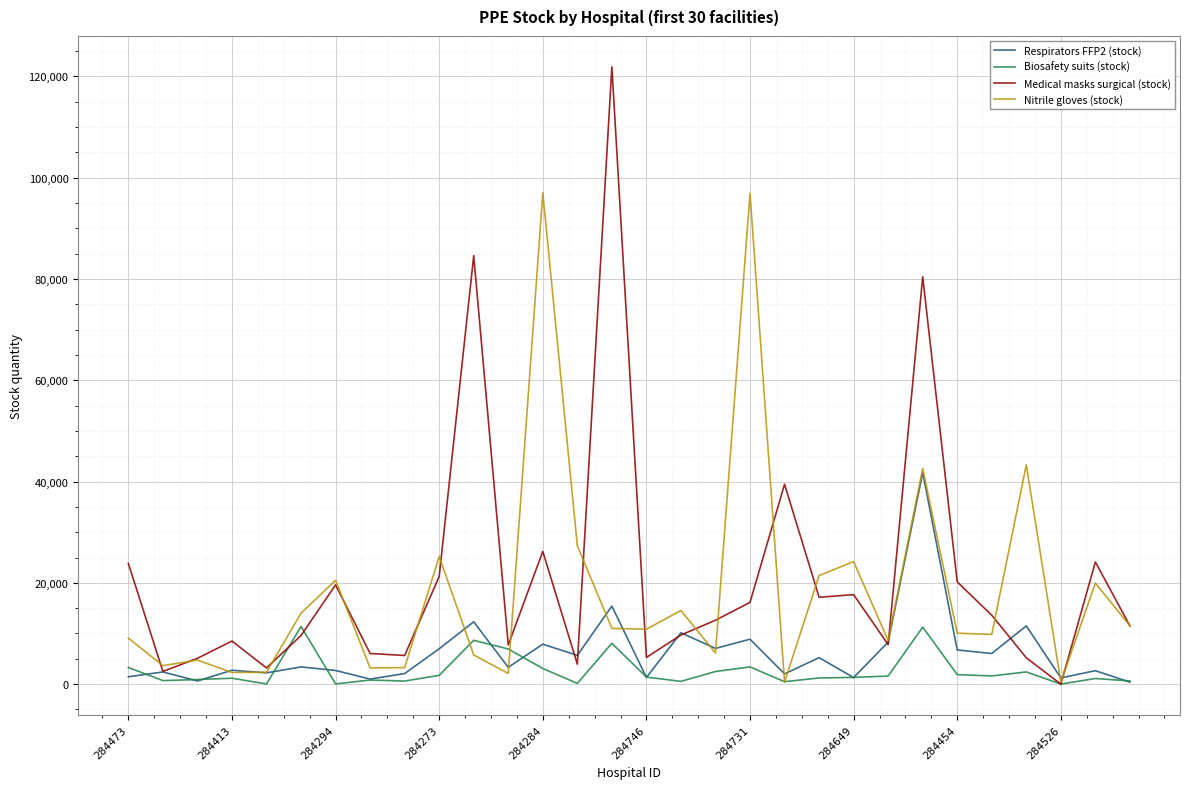

Which series has the widest spread of values?

Medical masks surgical (stock)